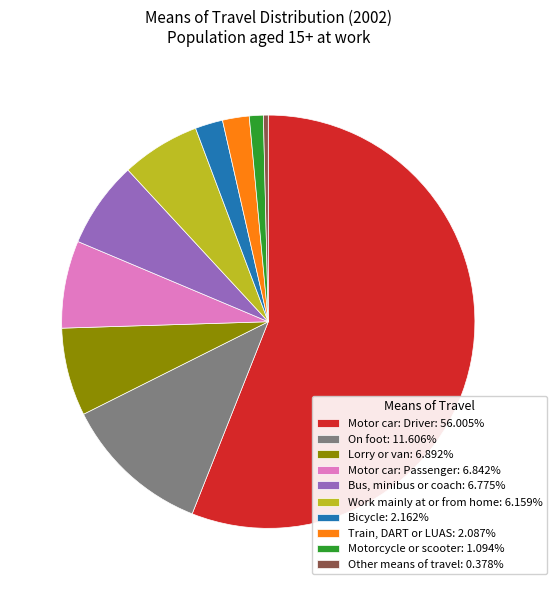

Approximately how many times larger is the value at Bicycle: 2.162% compared to Train, DART or LUAS: 2.087%?

1.0